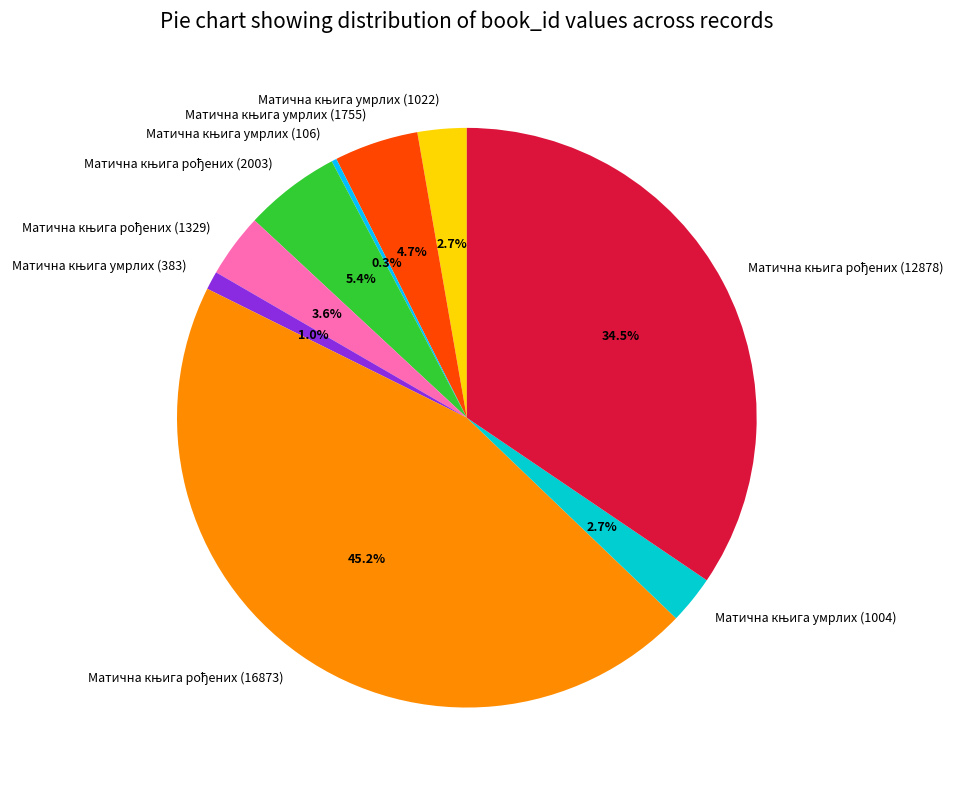

Does any single category account for the majority?

No